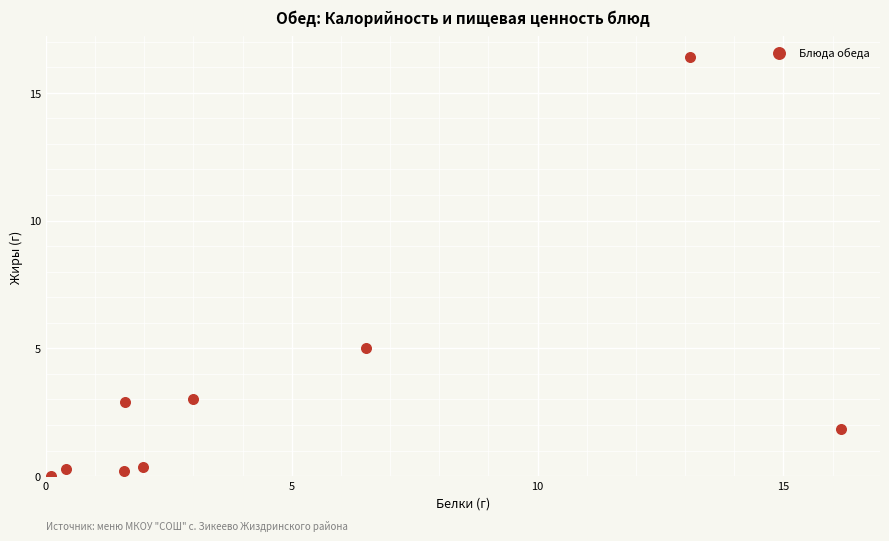

What Y value in the scatter plot is closest to 8?

5.0